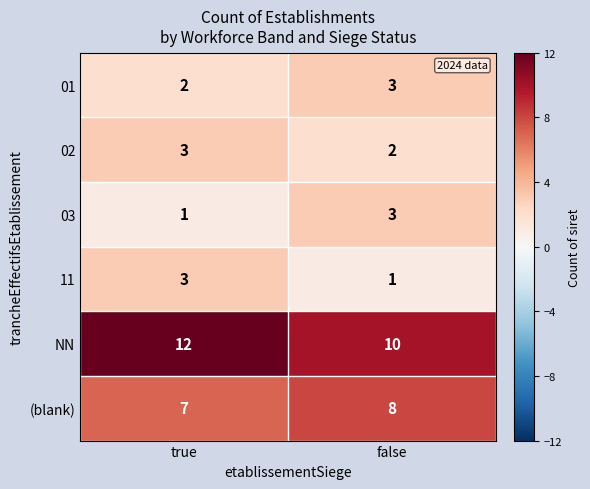

How many categories are shown in the chart?

2